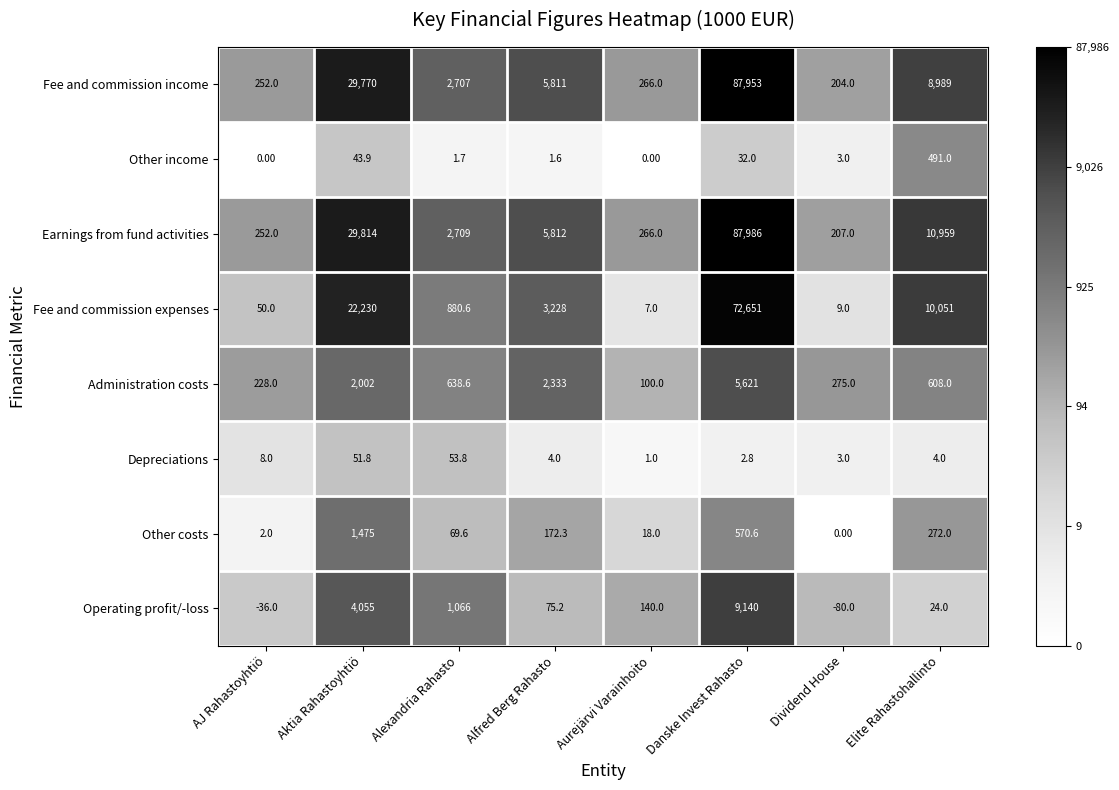

At which label is Earnings from fund activities closest to 44096?

Aktia Rahastoyhtiö